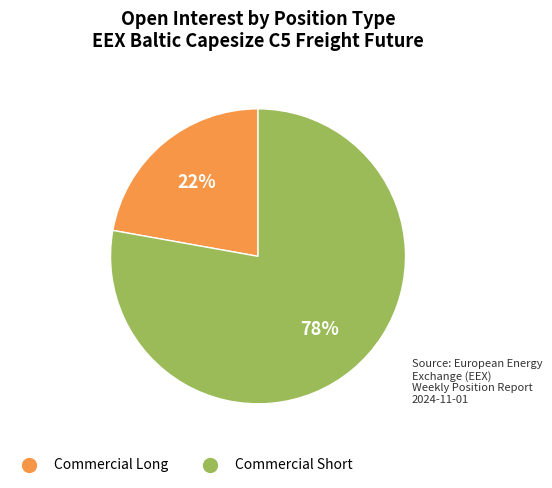

Is there any slice that represents more than half of the pie?

Yes